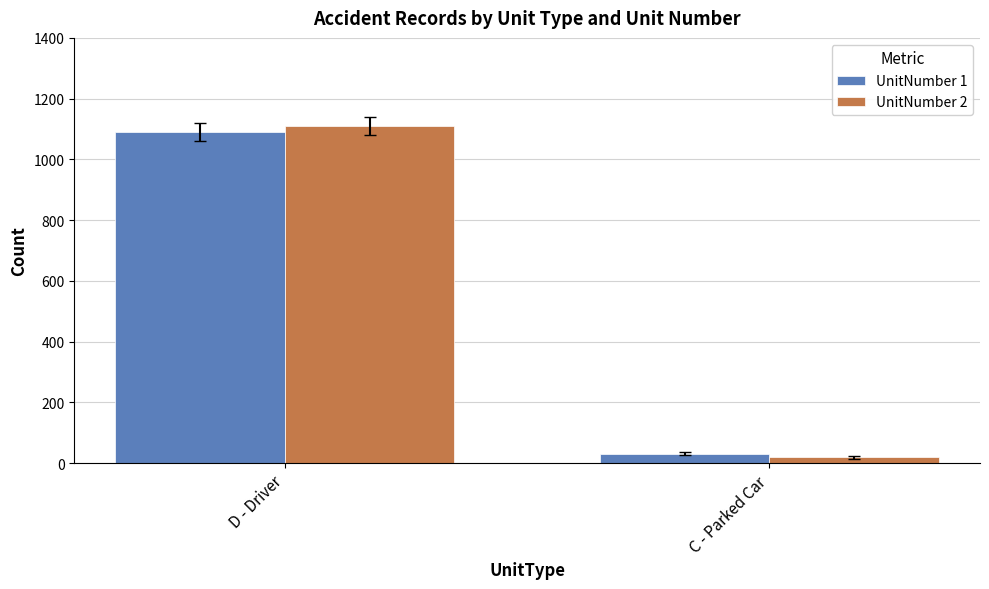

What is the value of the UnitNumber 2 bar at the 1st from the left?

1109